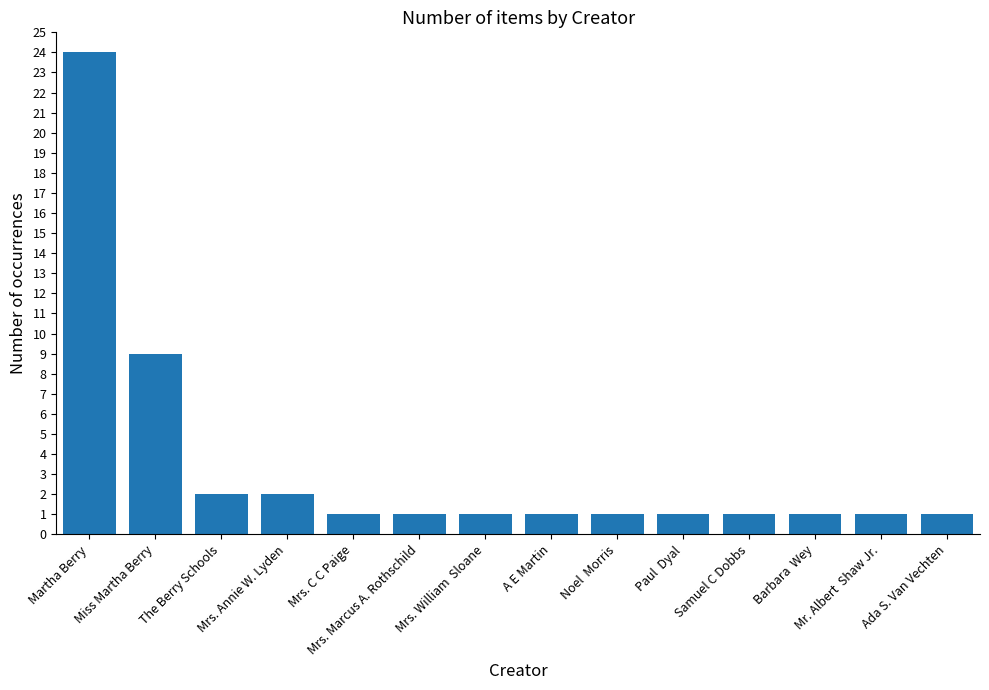

What is the greatest value displayed?

24